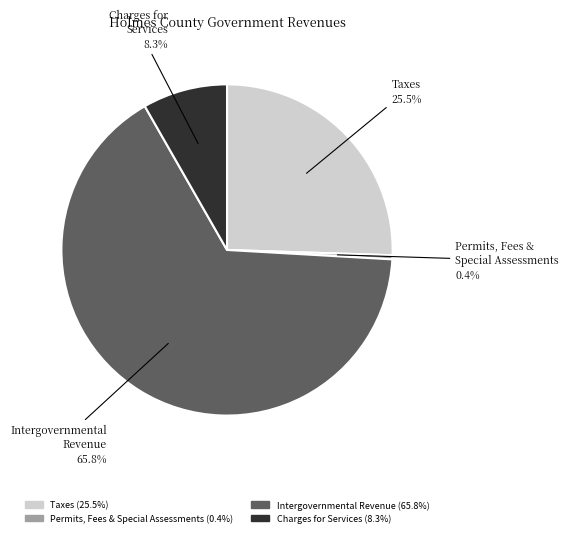

Is there a majority slice in this chart?

Yes